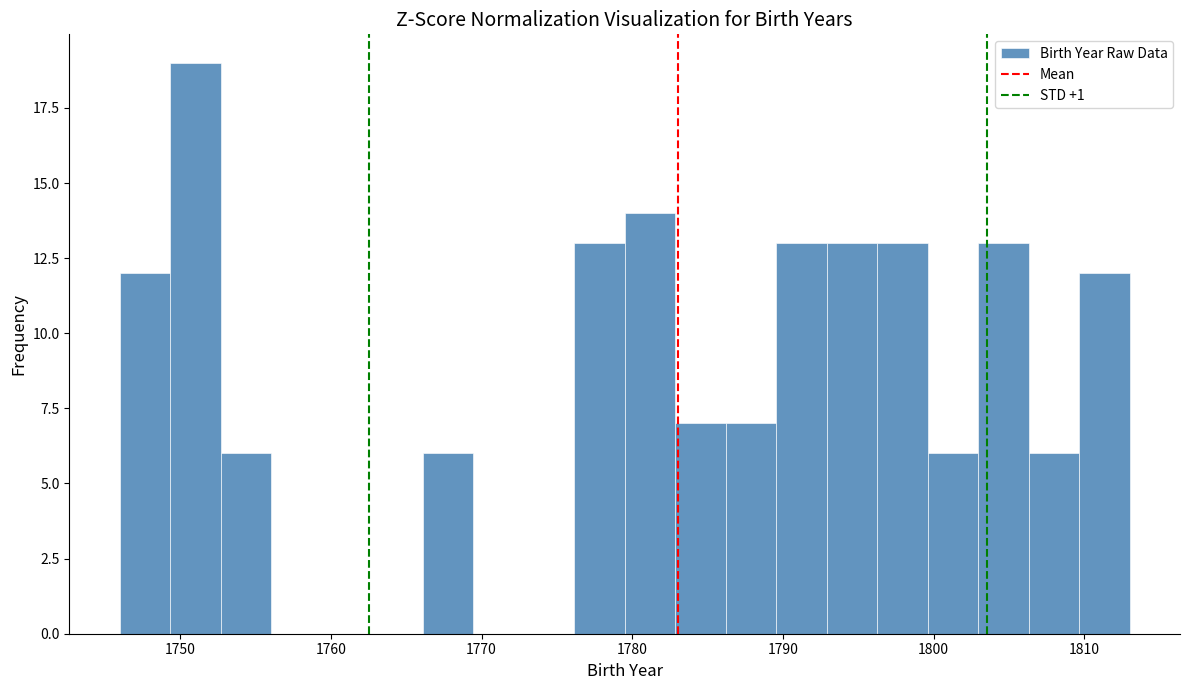

Around what value on the x-axis is the tallest bar? Give the approximate position of its centre, as read against the axis.

1751